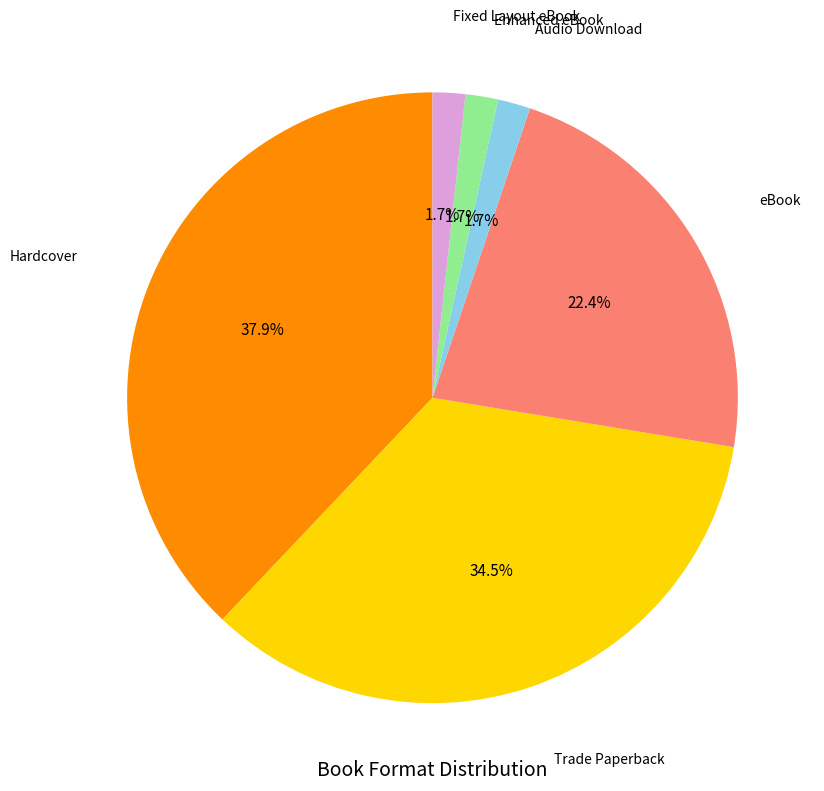

Does any single category account for the majority?

No